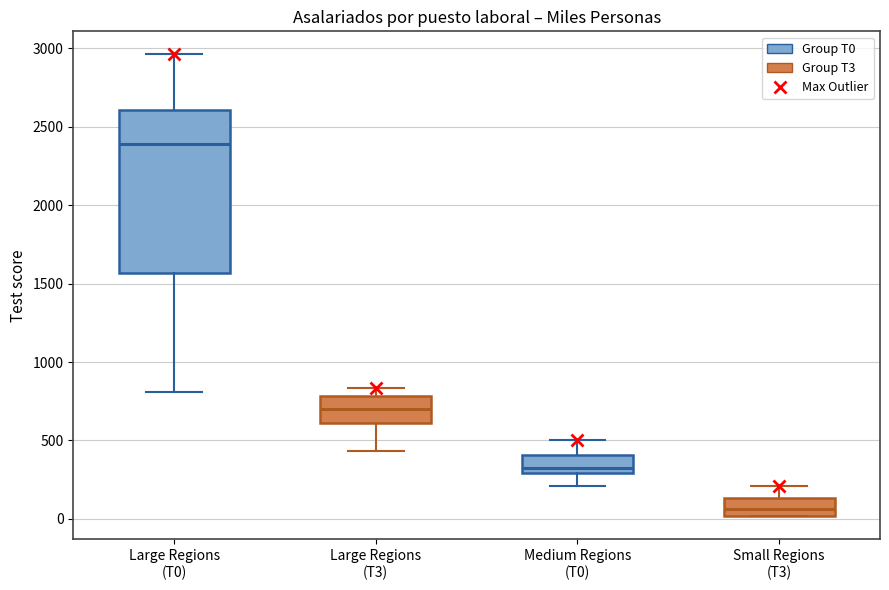

Which box is the tallest, from its lower edge to its upper edge?

Large Regions (T0)